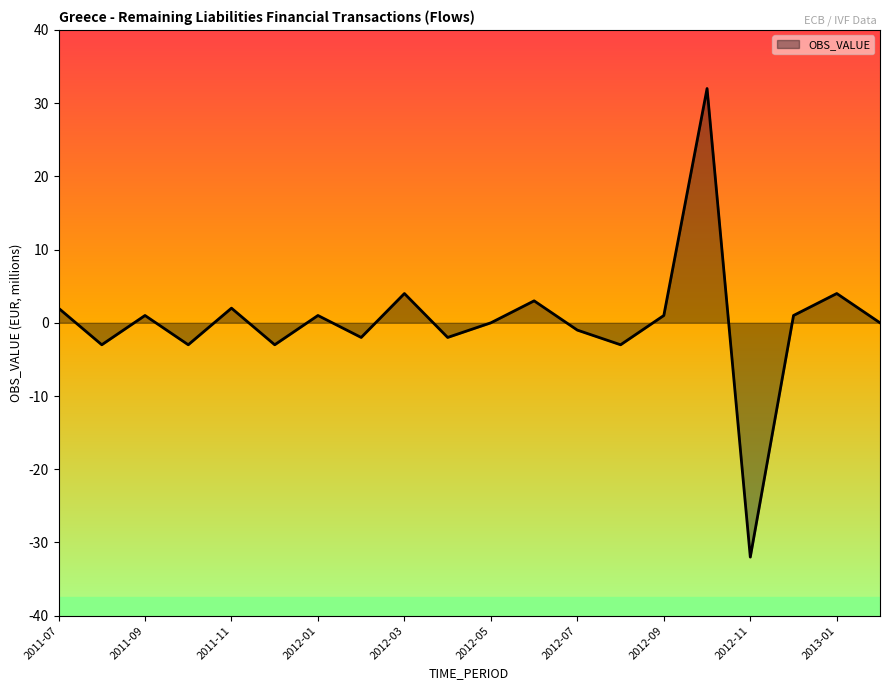

What is the smallest value displayed?

-32